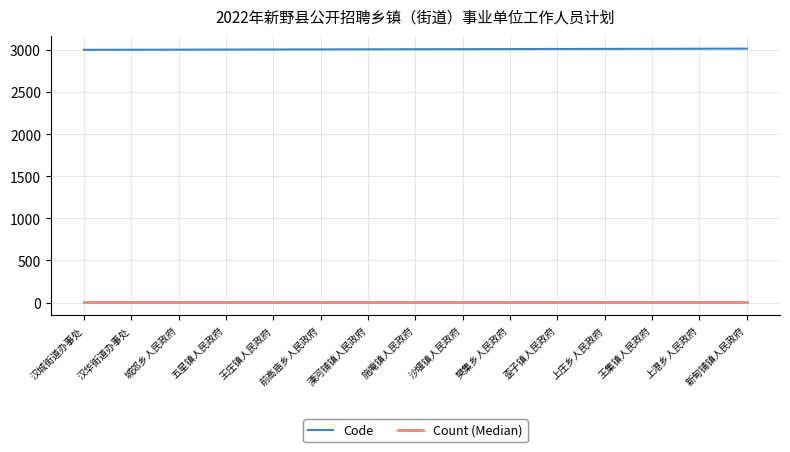

Which series has the largest total across all categories?

Code